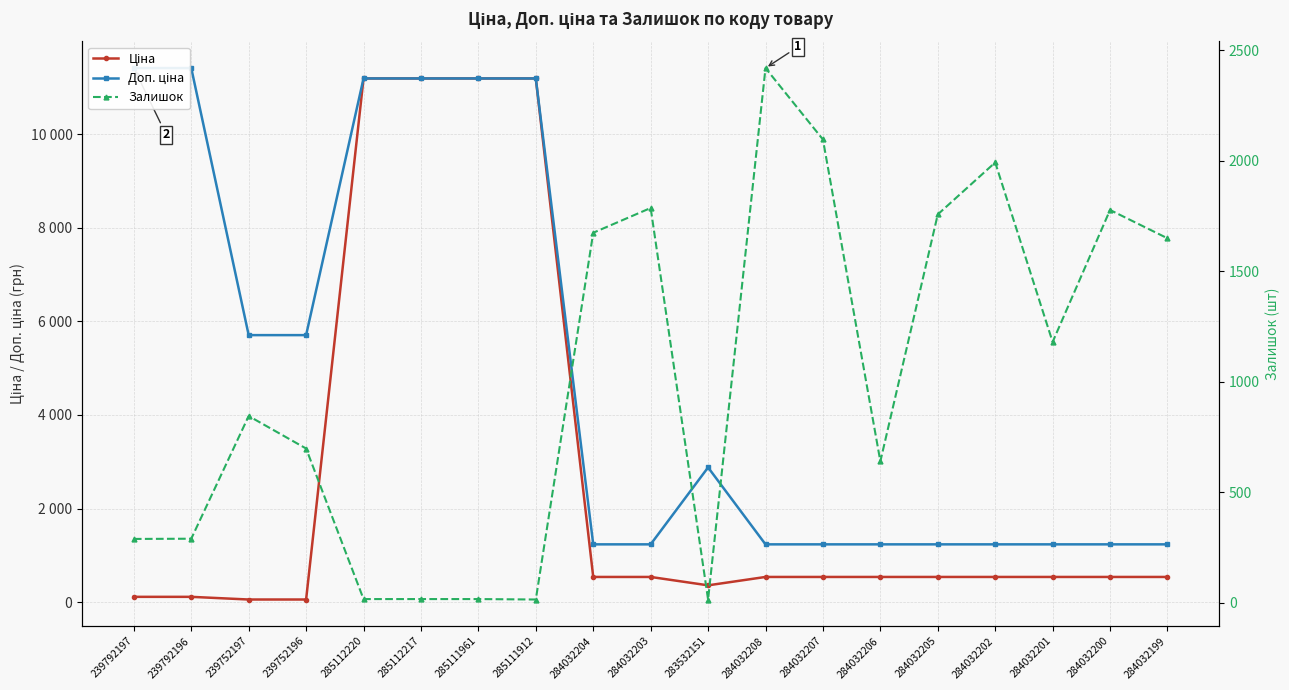

At which category is the sum across all series the highest?

285112220